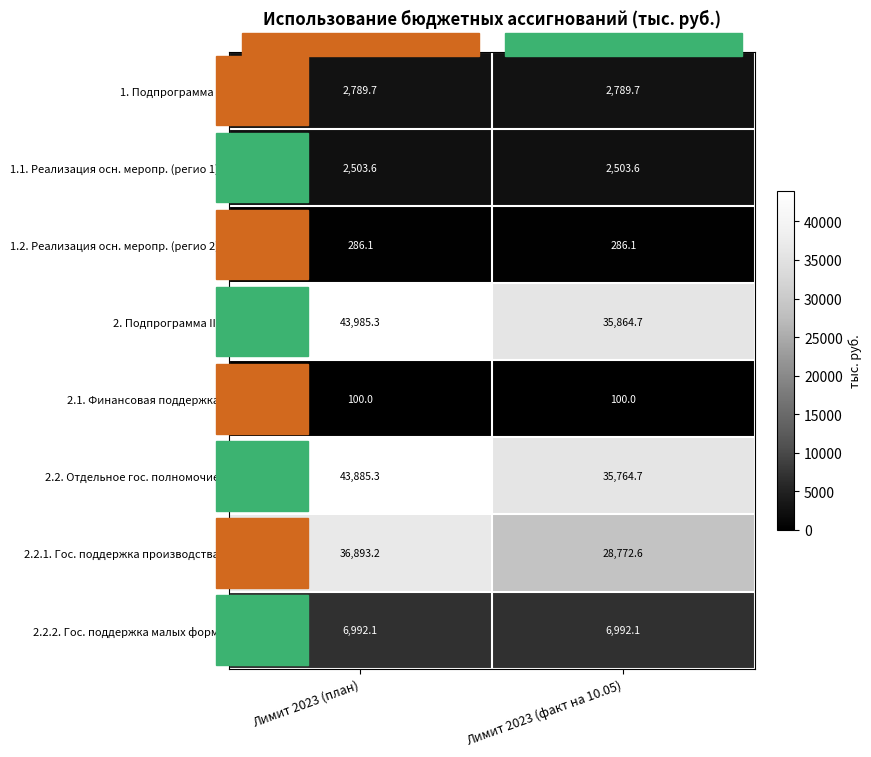

Rank the series by their maximum value, from lowest to highest.

2.1. Финансовая поддержка, 1.2. Реализация осн. меропр. (регио 2), 1.1. Реализация осн. меропр. (регио 1), 1. Подпрограмма I, 2.2.2. Гос. поддержка малых форм, 2.2.1. Гос. поддержка производства, 2.2. Отдельное гос. полномочие, 2. Подпрограмма III